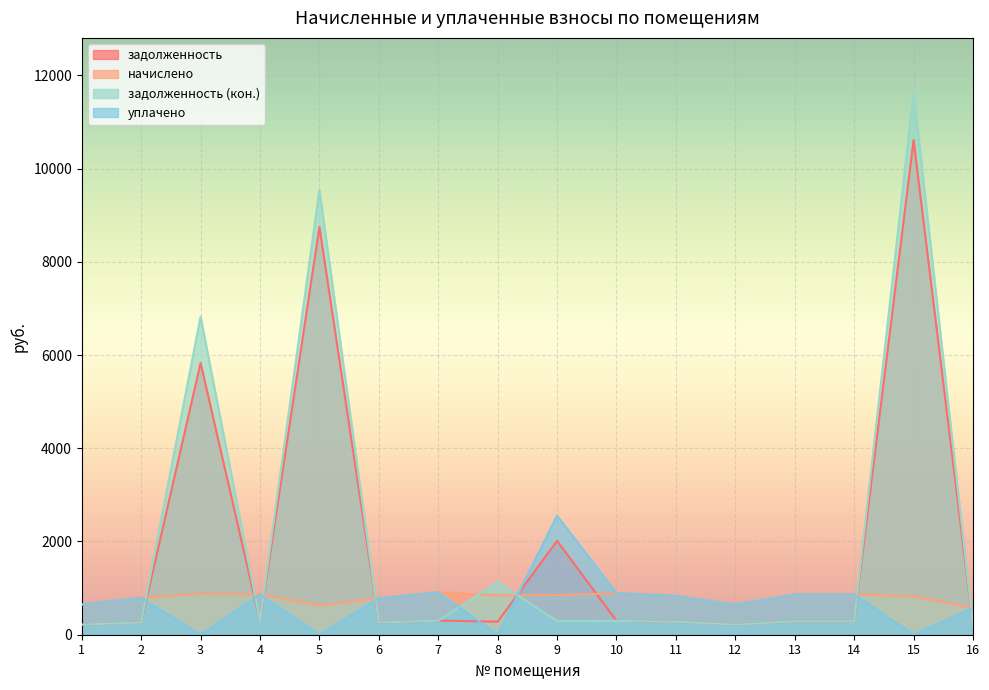

What is the difference between the maximum and minimum values in the начислено series?

334.8